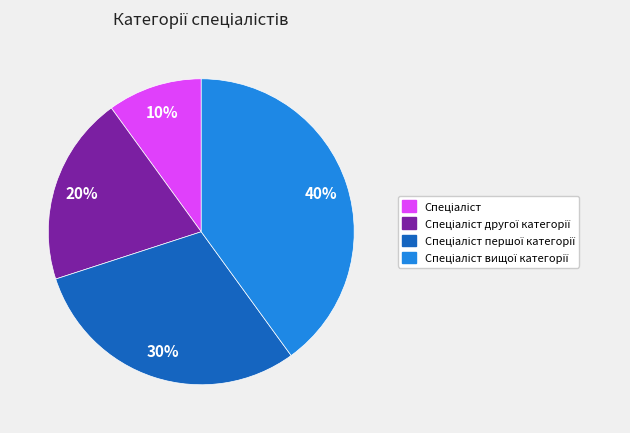

To the nearest percent, what is the difference between the largest and smallest slice percentages?

30%